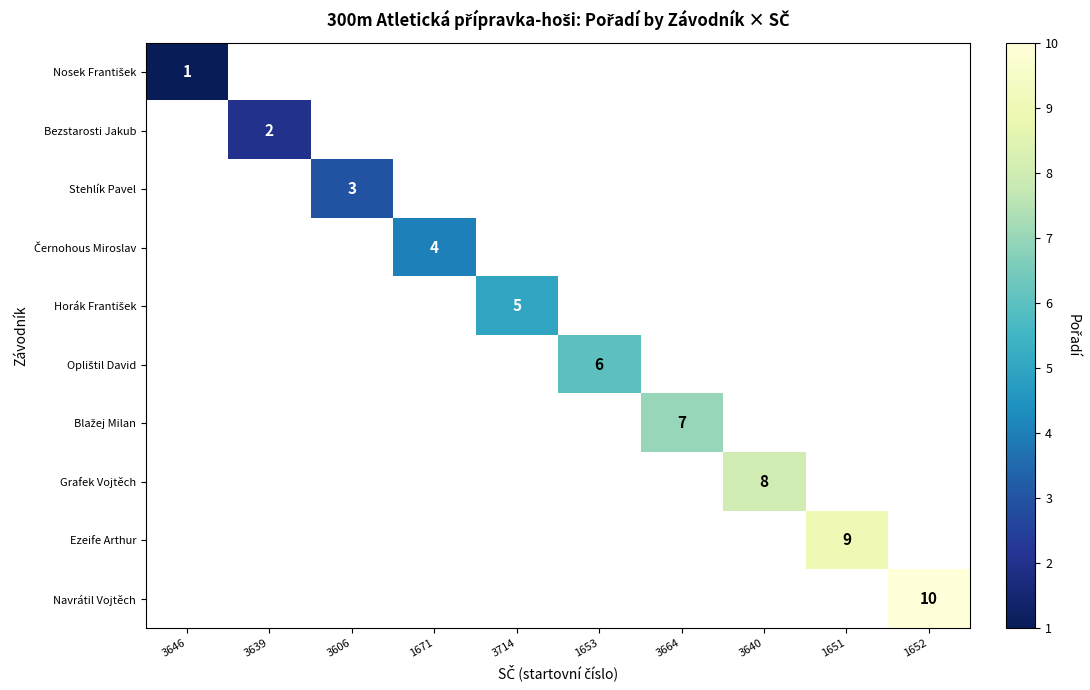

What is the minimum value shown in the chart?

1.0